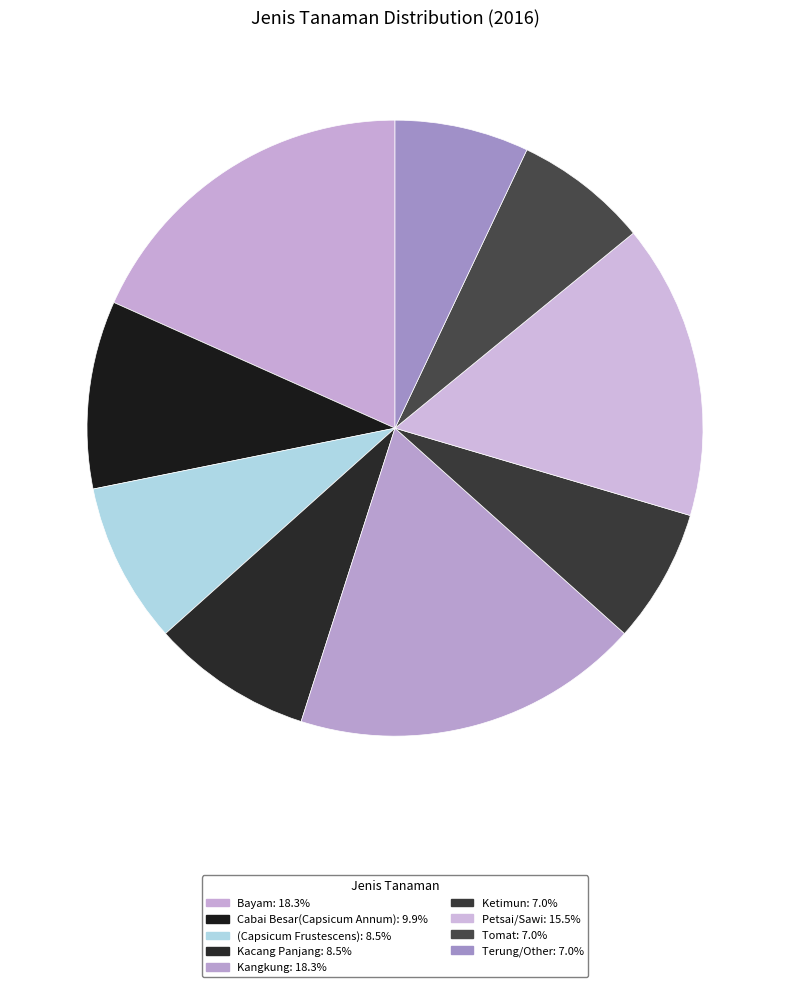

Combined, what portion of the pie is (Capsicum Frustescens) and Kacang Panjang?

16.9%